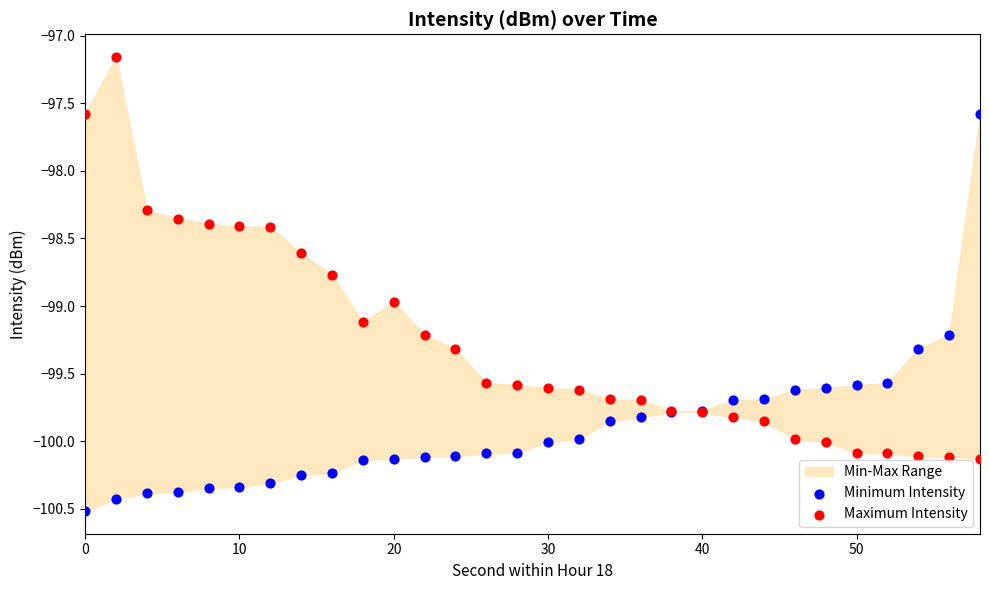

Across all series, what Y value is closest to -98?

-98.3